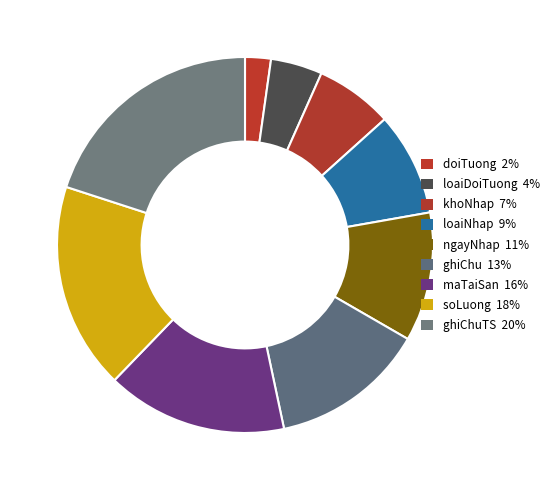

Is there a majority slice in this chart?

No